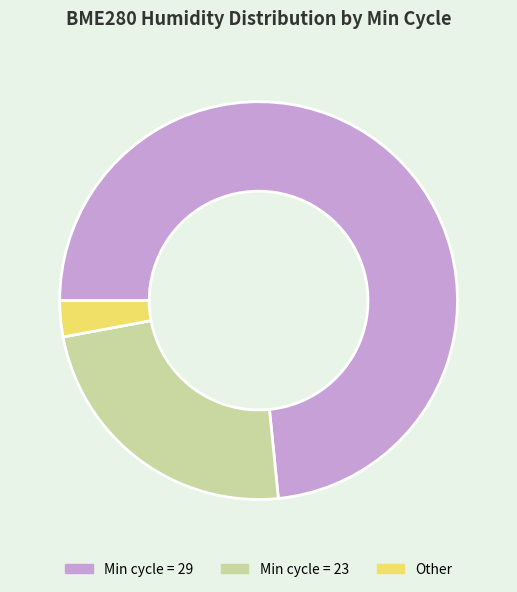

Rank the categories by value from highest to lowest.

Min cycle = 29, Min cycle = 23, Other